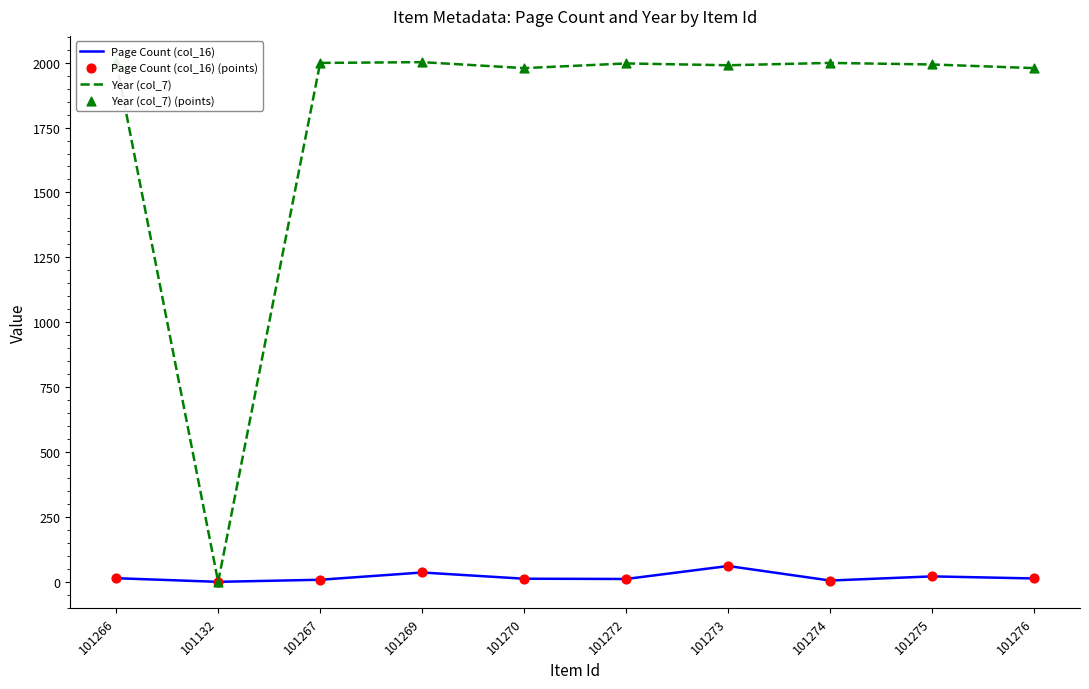

Which series has the largest total across all categories?

Year (col_7)